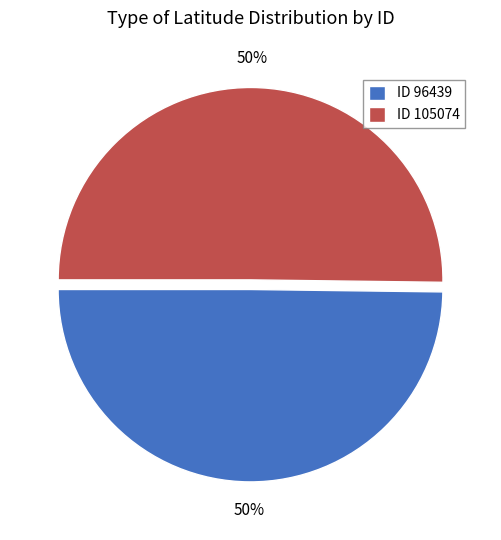

To the nearest percent, what is the average slice percentage?

50%